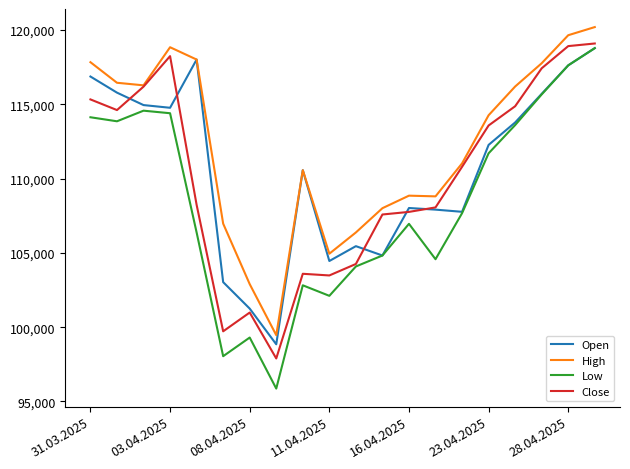

Which series has the largest total across all categories?

High